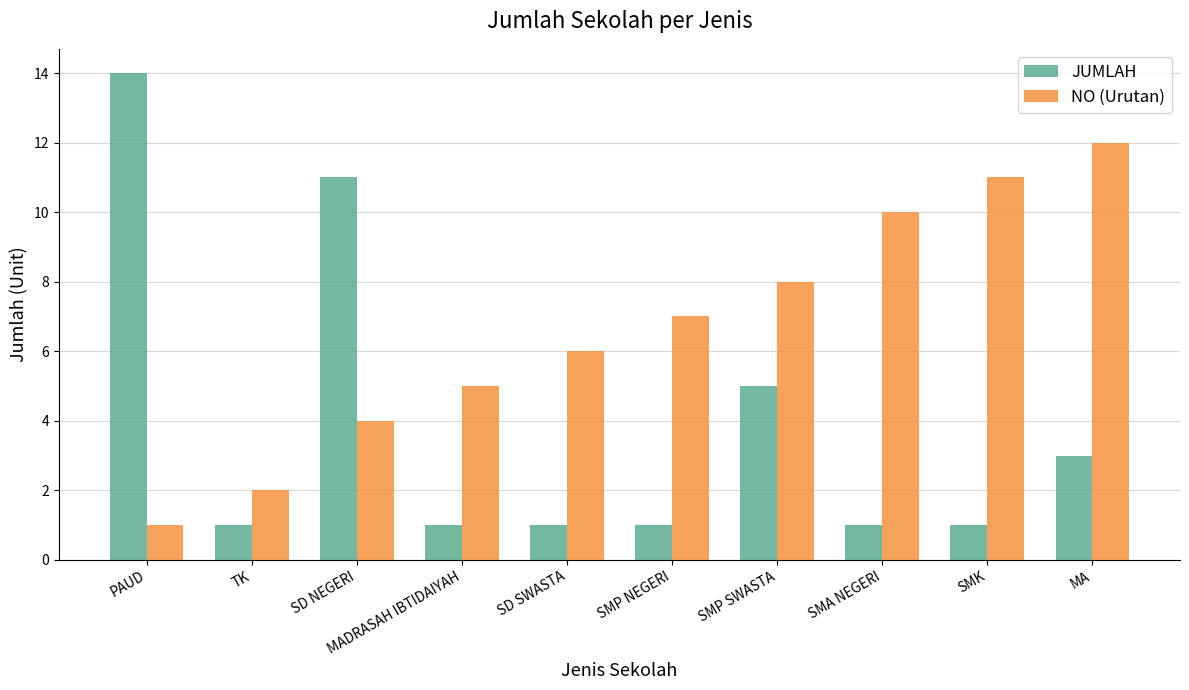

How many data points does each series have?

10